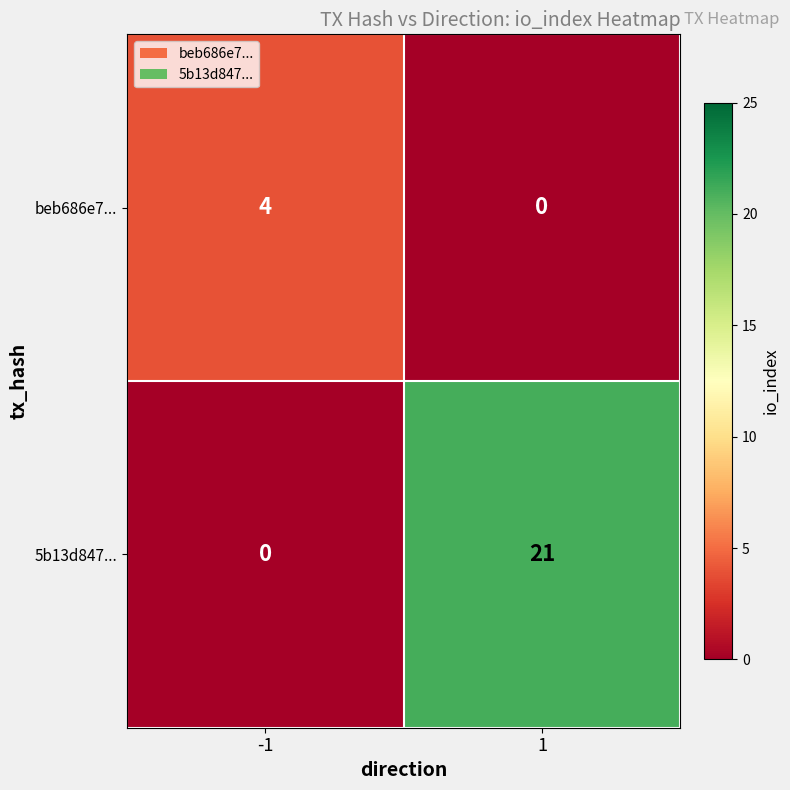

Rank the series by their average value, from lowest to highest.

beb686e7..., 5b13d847...